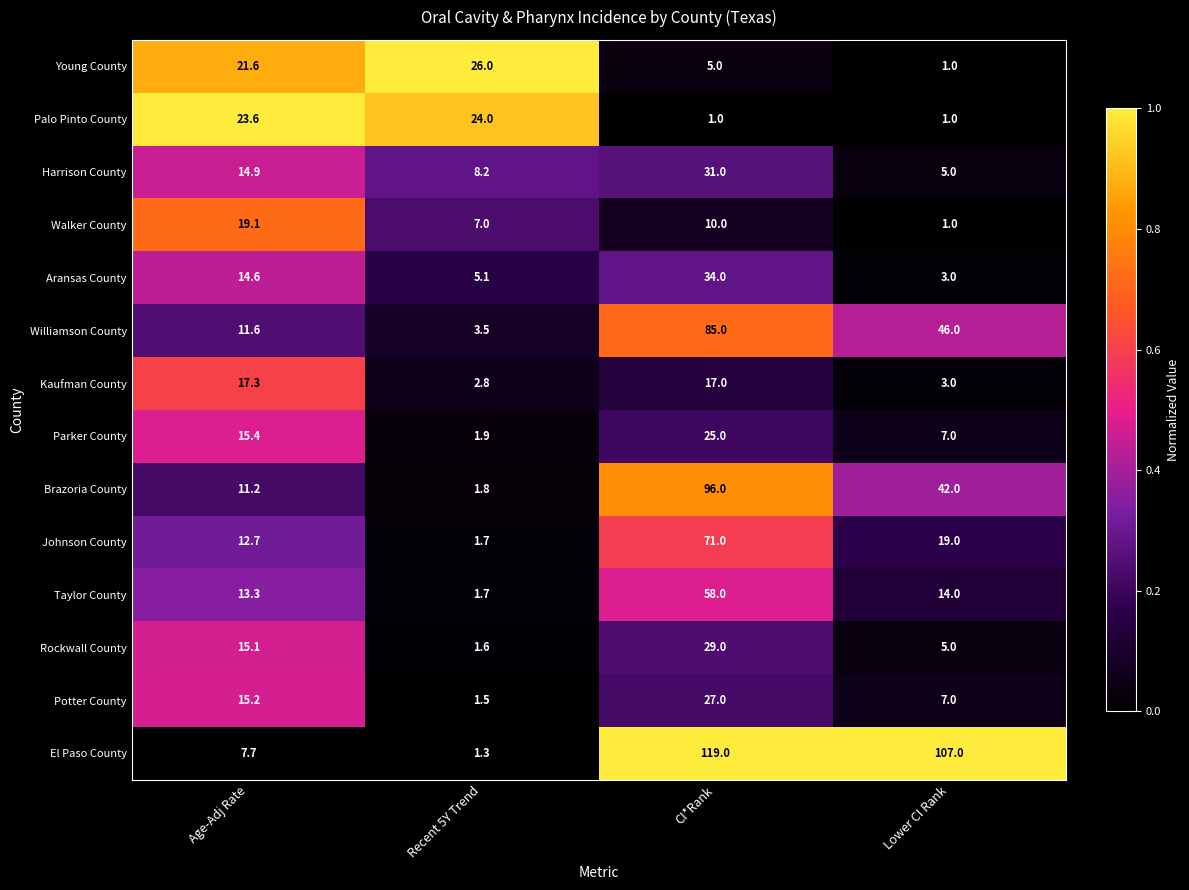

Between CI*Rank and Lower CI Rank, which series saw the biggest shift?

Brazoria County